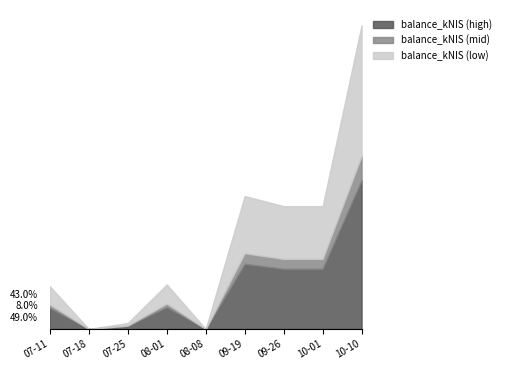

How many interior local valleys (lower than both neighbors) does the data have?

2